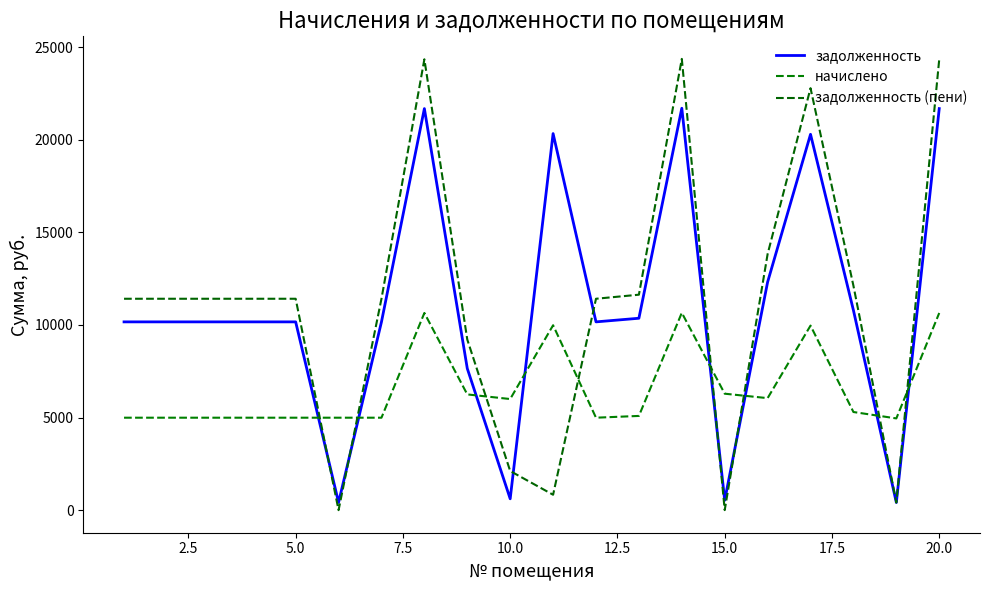

Which series has the largest range (max minus min)?

задолженность (пени)